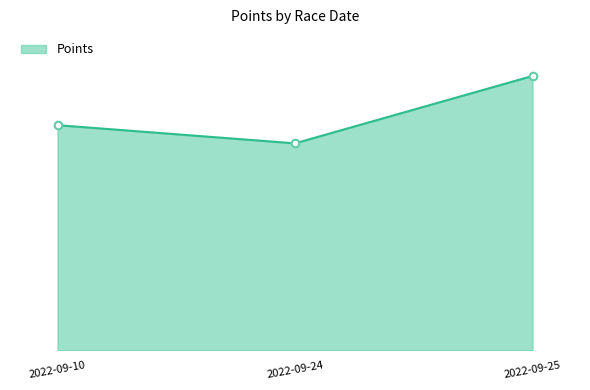

What is the change in value from 2022-09-10 to 2022-09-25?

+54.1